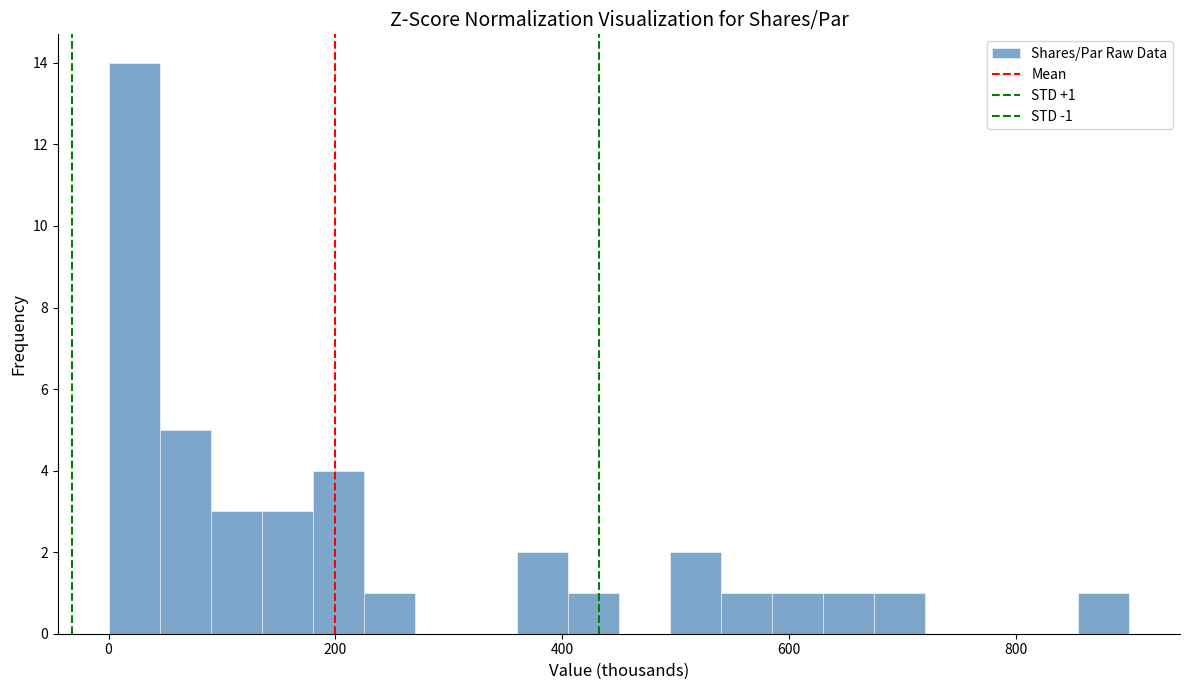

Around what value on the x-axis is the tallest bar? Give the approximate position of its centre, as read against the axis.

20